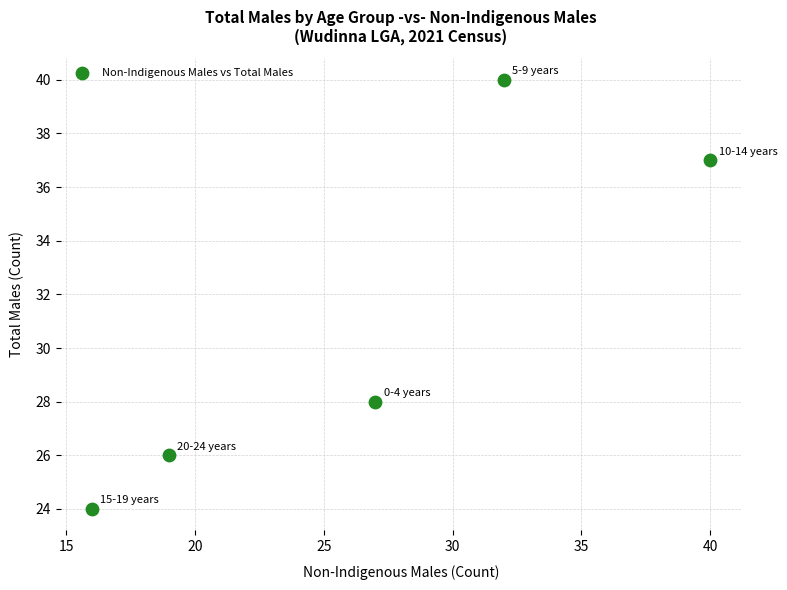

What is the average Y value?

31